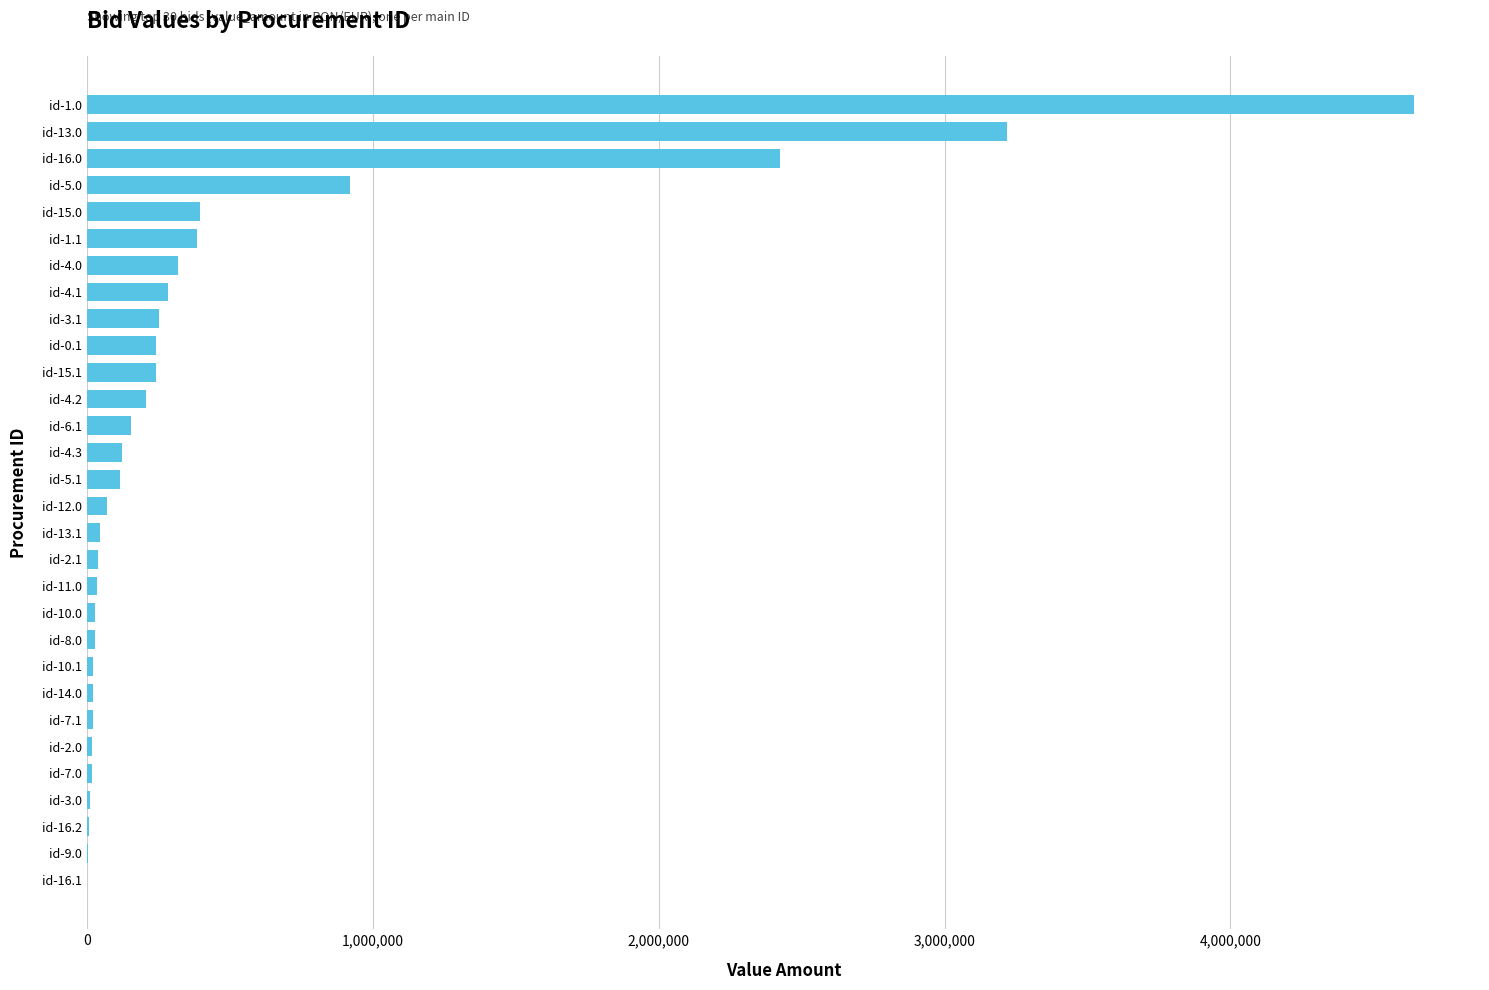

Which category has the highest value across all series?

id-1.0